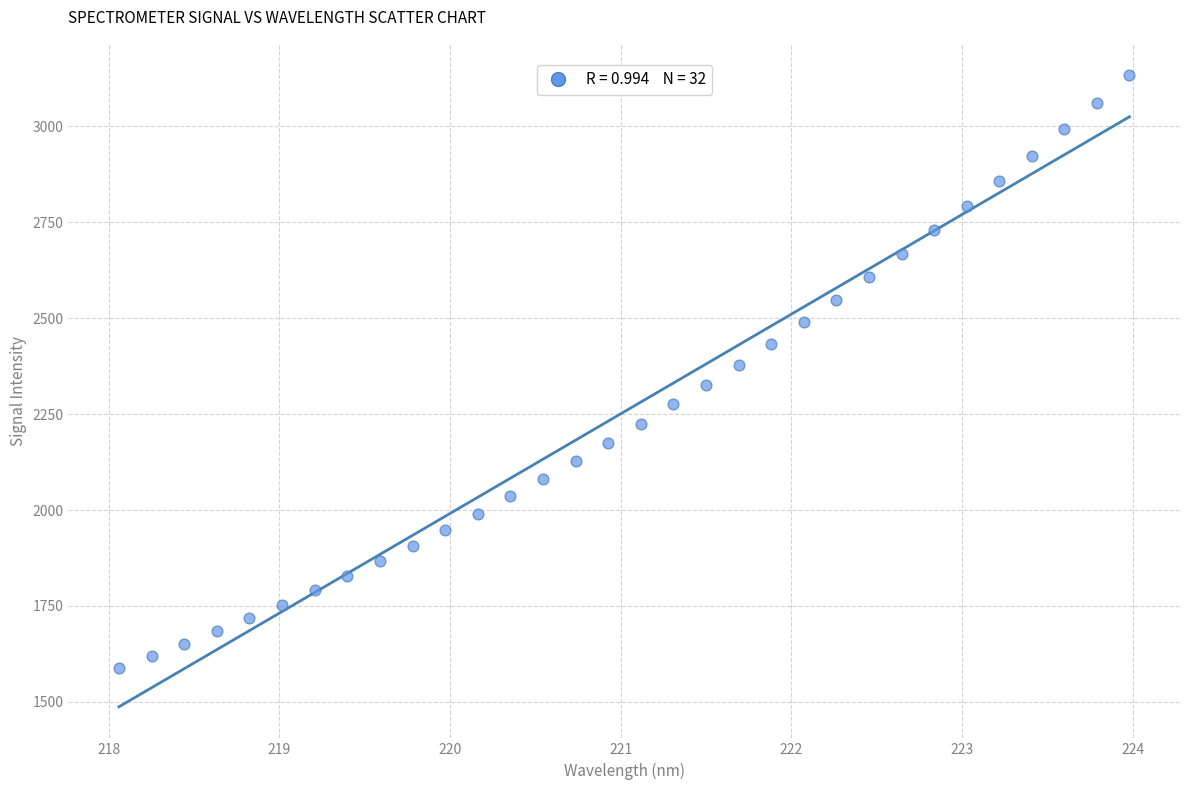

What is the range of X values (max minus min)?

5.9